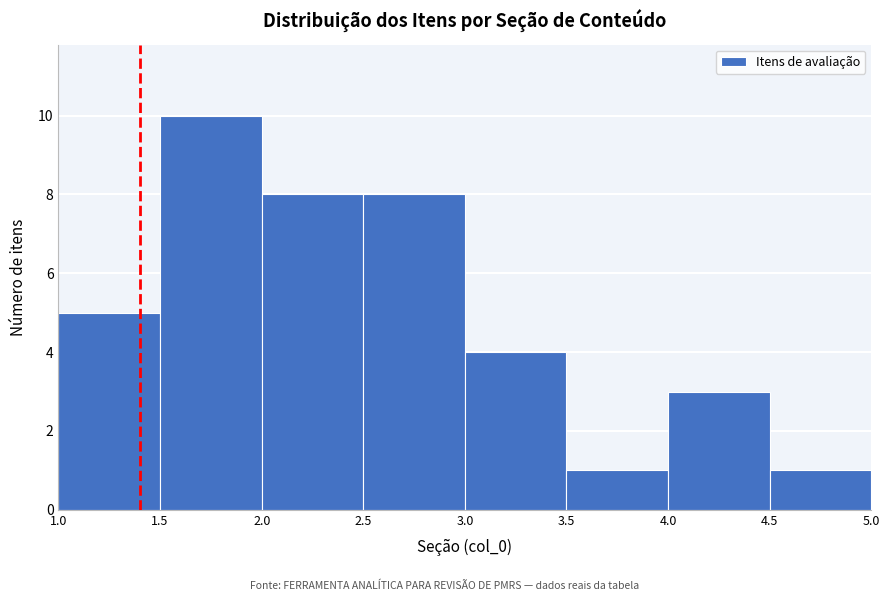

What is the height of the bar covering 3.5 to 4.0 on the x-axis? The values are not printed on the chart, so give them approximately, as read against the axis.

1